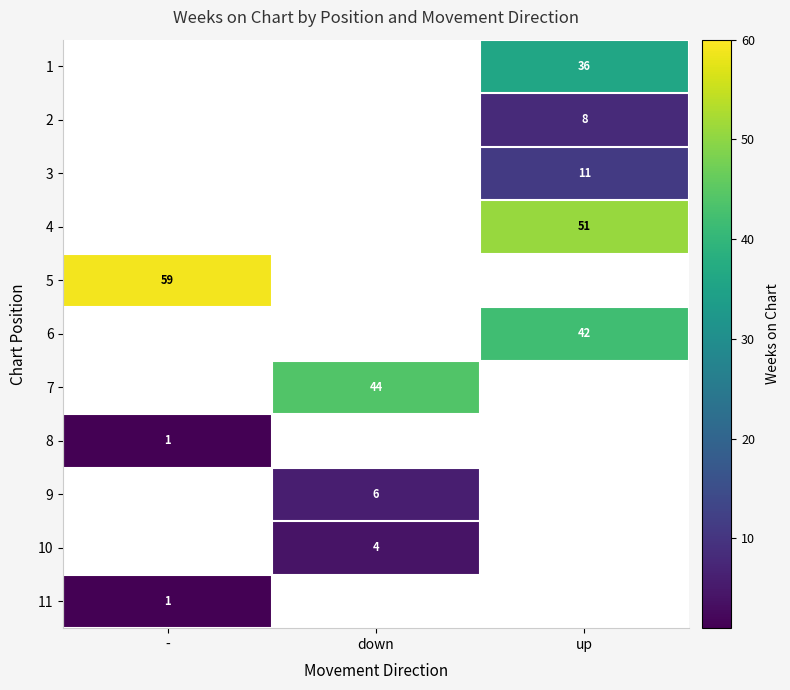

Which has a higher value, down or -?

-